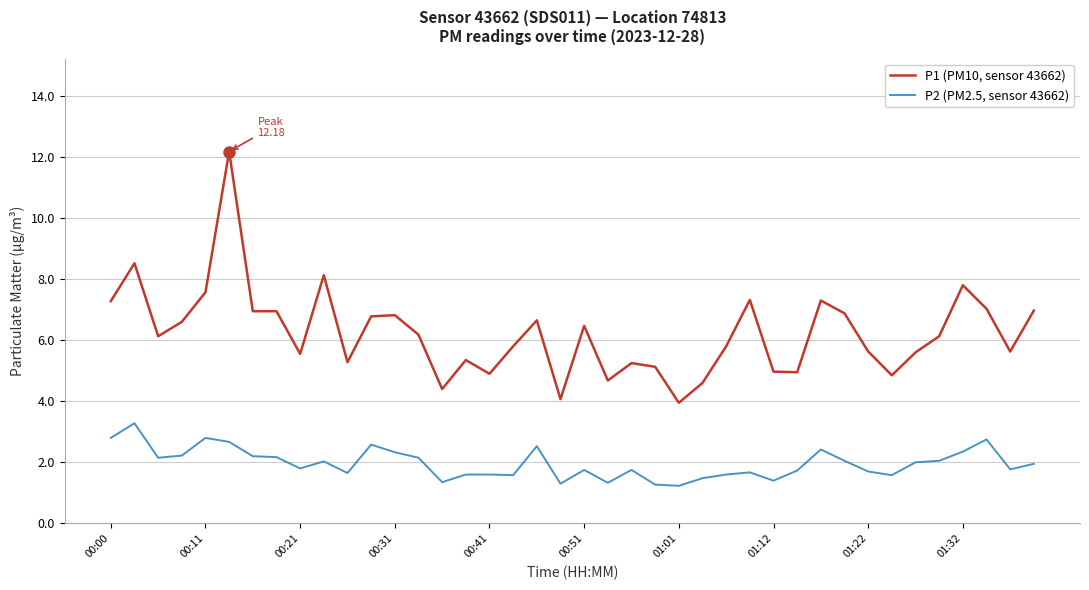

What is the highest value of the P1 (PM10, sensor 43662) series?

12.2